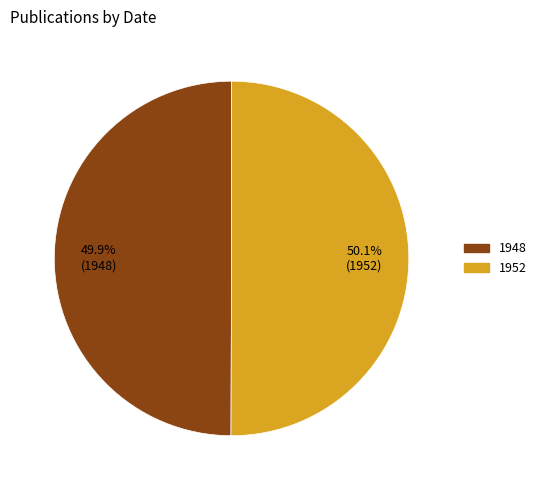

Is there a majority slice in this chart?

Yes